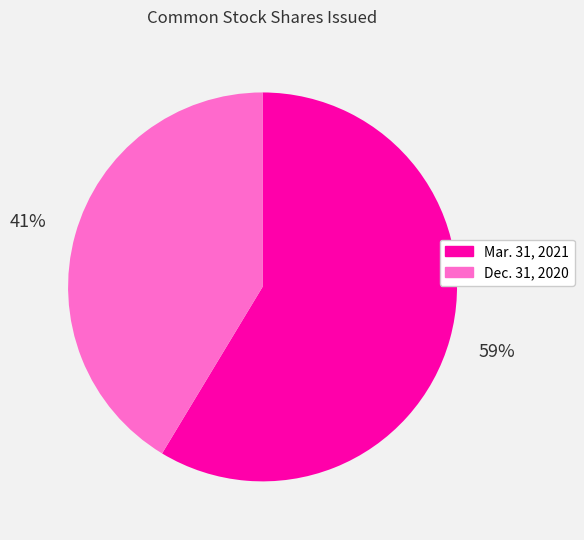

To the nearest percent, what is the average slice percentage?

50%